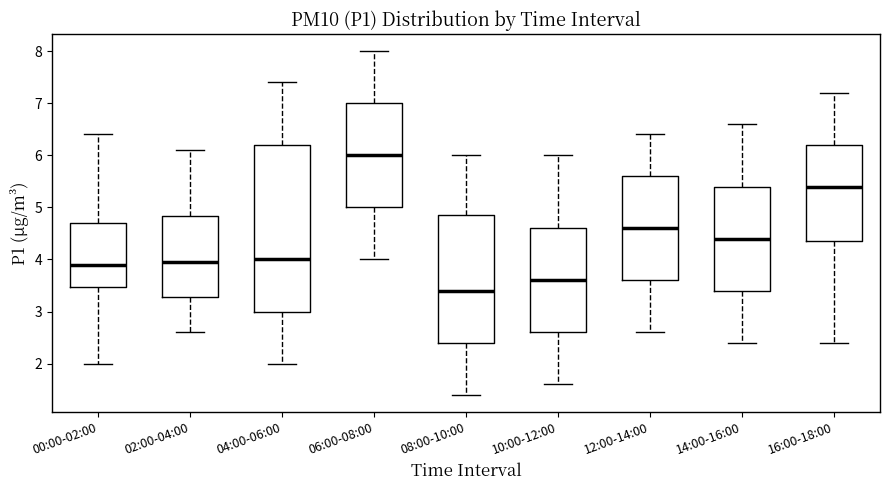

Reading left to right, transcribe this box plot: for each box, give where its median line is, the range the box spans, and where its two whiskers end, as read against the y-axis. The values are not printed on the chart, so give them approximately, as read against the axis.

00:00-02:00: median 3.9, box 3.5 to 4.7, whiskers 2.0 to 6.4
02:00-04:00: median 4.0, box 3.3 to 4.8, whiskers 2.6 to 6.1
04:00-06:00: median 4.0, box 3.0 to 6.2, whiskers 2.0 to 7.4
06:00-08:00: median 6.0, box 5.0 to 7.0, whiskers 4.0 to 8.0
08:00-10:00: median 3.4, box 2.4 to 4.9, whiskers 1.4 to 6.0
10:00-12:00: median 3.6, box 2.6 to 4.6, whiskers 1.6 to 6.0
12:00-14:00: median 4.6, box 3.6 to 5.6, whiskers 2.6 to 6.4
14:00-16:00: median 4.4, box 3.4 to 5.4, whiskers 2.4 to 6.6
16:00-18:00: median 5.4, box 4.4 to 6.2, whiskers 2.4 to 7.2